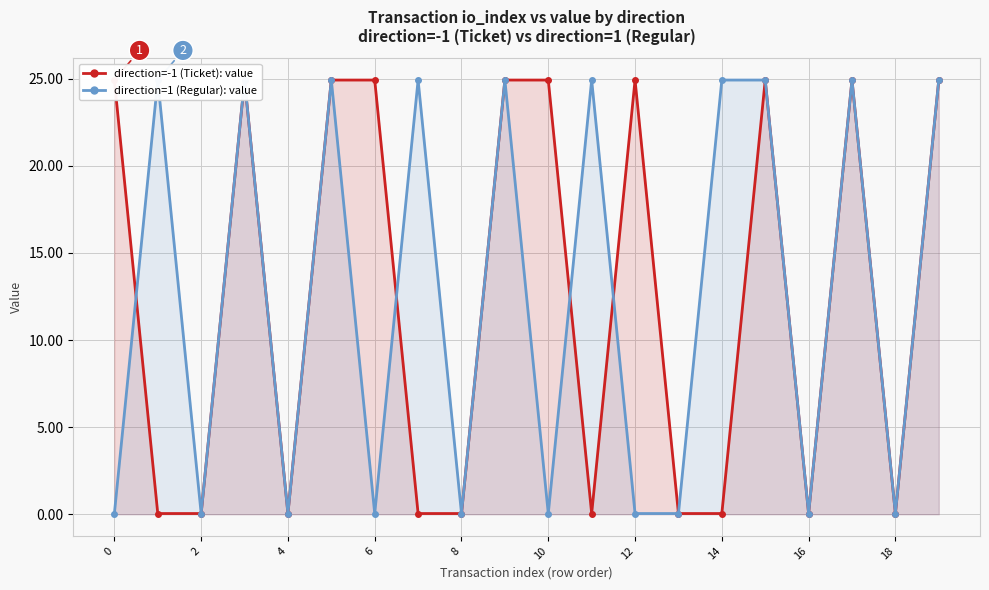

Which series has the largest range (max minus min)?

direction=-1 (Ticket): value